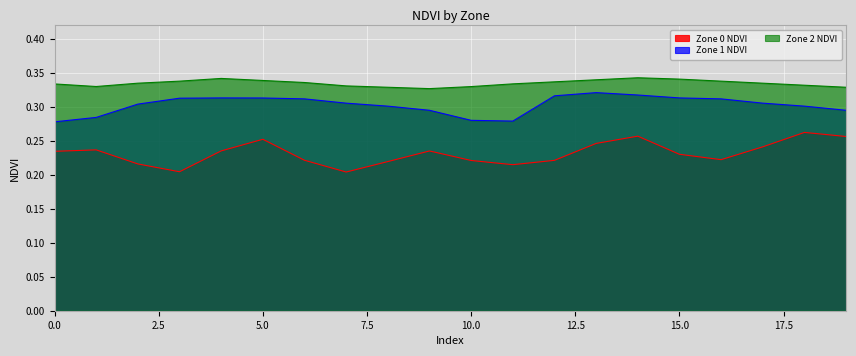

Reading left to right, transcribe all the data shown in this chart.

Zone 0 NDVI: 0.2	0.2	0.2	0.2	0.2	0.3	0.2	0.2	0.2	0.2	0.2	0.2	0.2	0.2	0.3	0.2	0.2	0.2	0.3	0.3
Zone 1 NDVI: 0.3	0.3	0.3	0.3	0.3	0.3	0.3	0.3	0.3	0.3	0.3	0.3	0.3	0.3	0.3	0.3	0.3	0.3	0.3	0.3
Zone 2 NDVI: 0.3	0.3	0.3	0.3	0.3	0.3	0.3	0.3	0.3	0.3	0.3	0.3	0.3	0.3	0.3	0.3	0.3	0.3	0.3	0.3